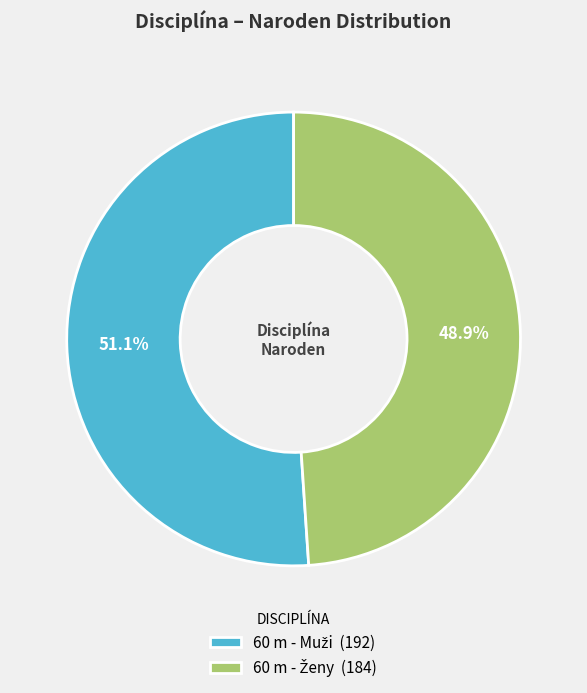

Is there a majority slice in this chart?

Yes